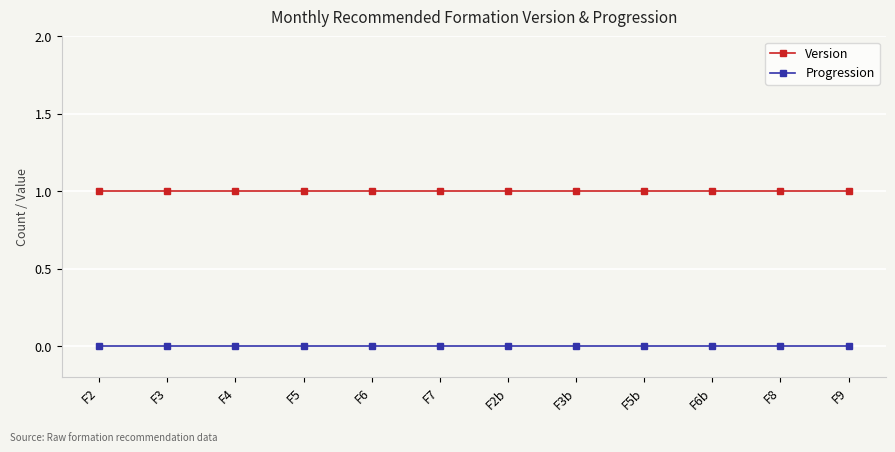

List the series in order of their overall mean, highest first.

Version, Progression